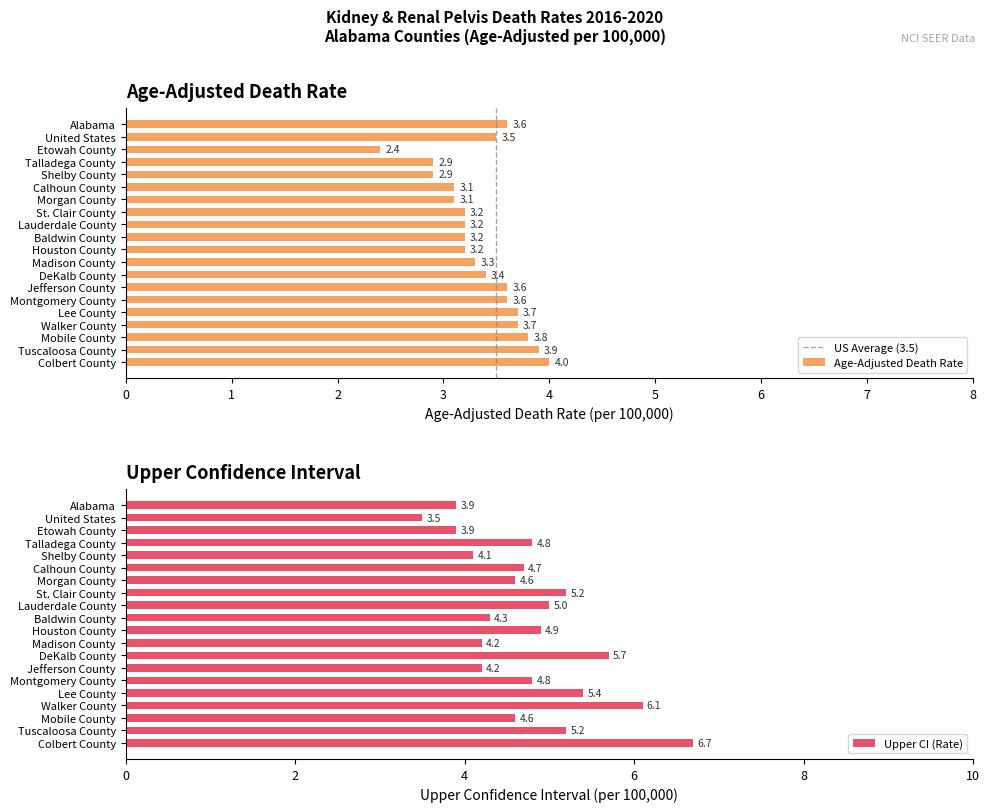

What is the label of the 17th bar from the right?

Talladega County